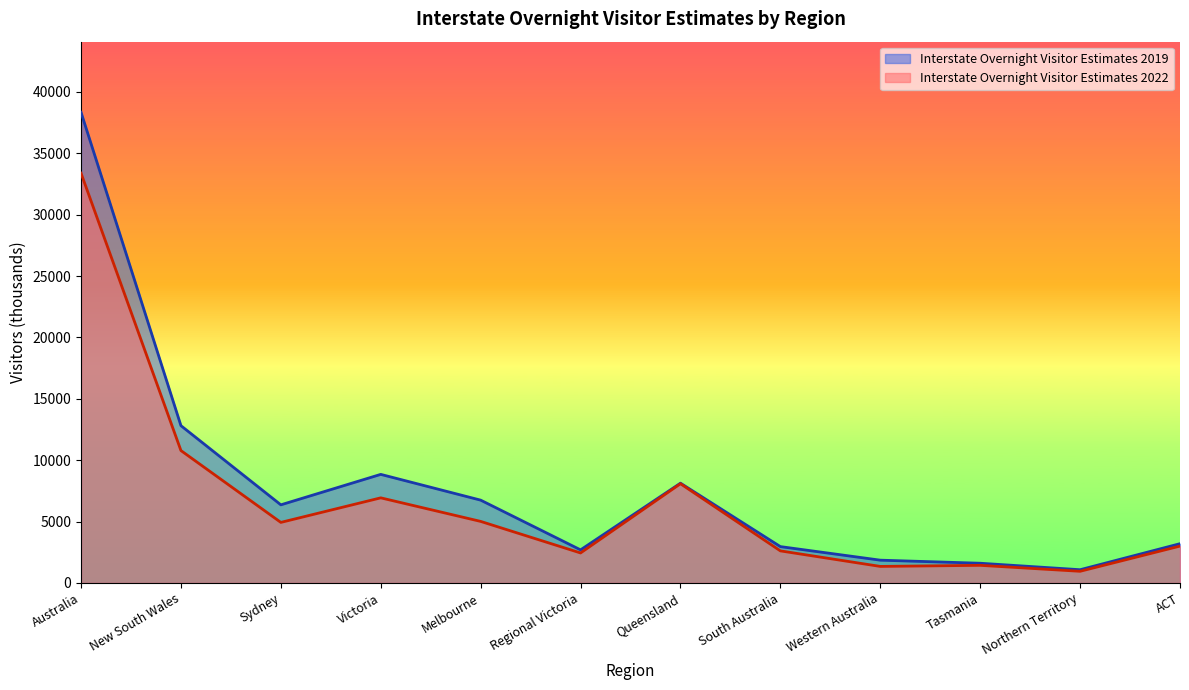

What are all the series names shown in the legend?

Interstate Overnight Visitor Estimates 2019, Interstate Overnight Visitor Estimates 2022